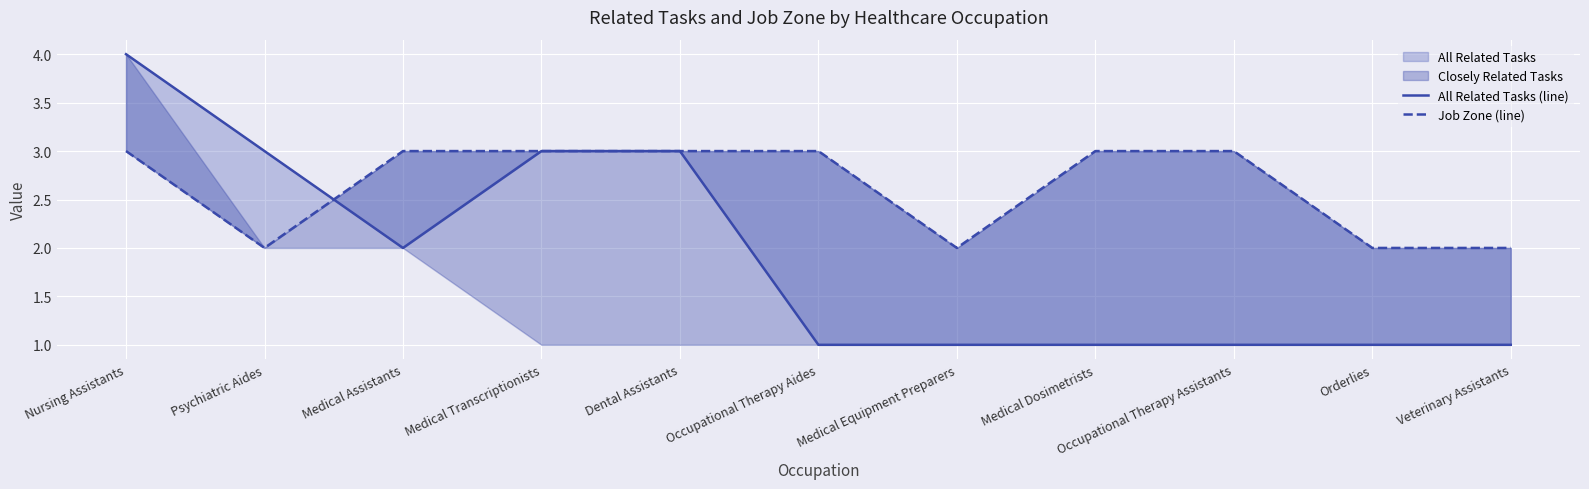

Between which two adjacent categories do Job Zone (line) and All Related Tasks (line) first intersect?

Psychiatric Aides and Medical Assistants